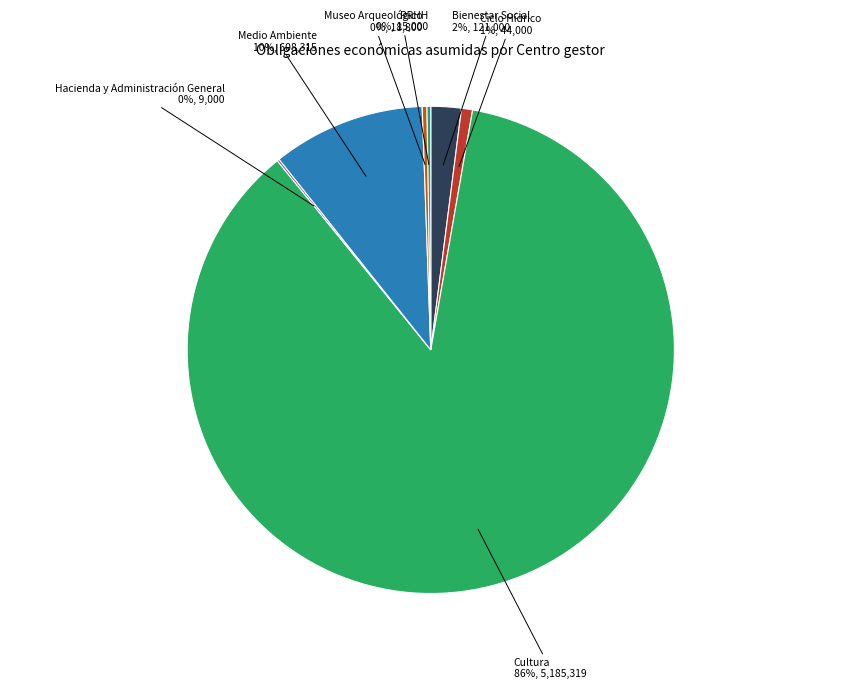

Is there any slice that represents more than half of the pie?

Yes